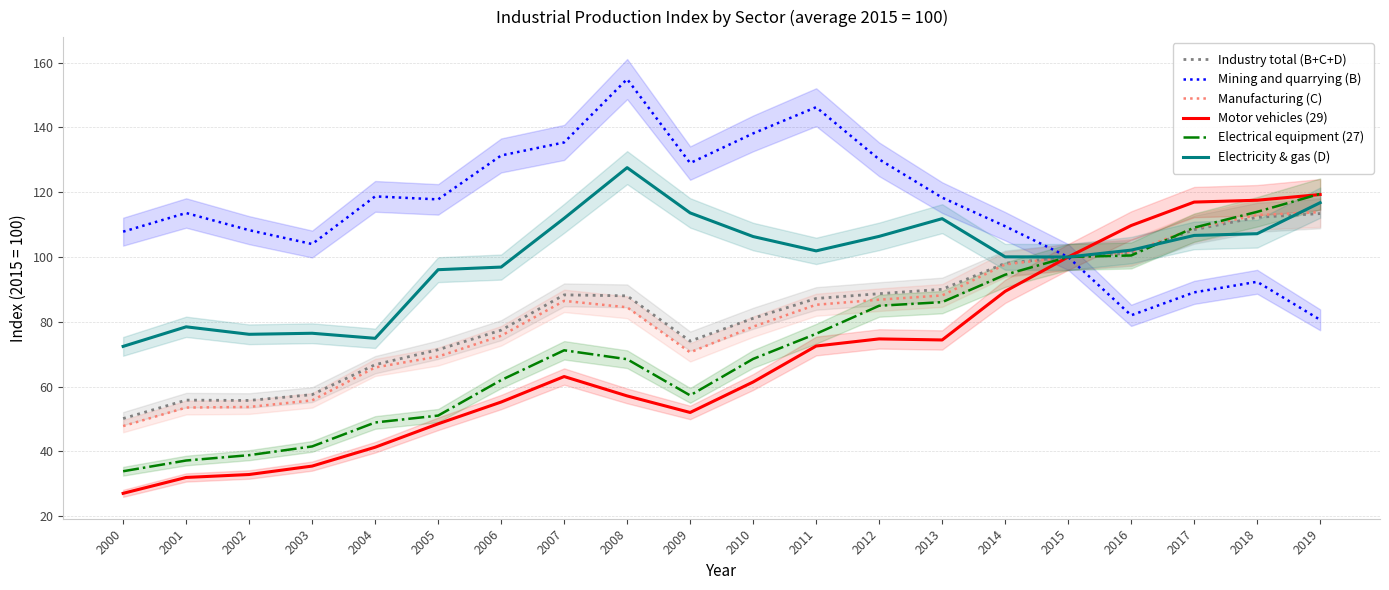

What is the total value across all series at 2006?

498.6